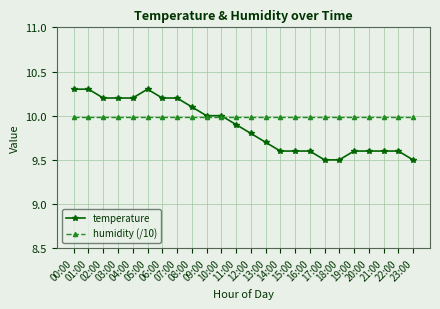

Rank the series by their average value, from highest to lowest.

humidity (/10), temperature